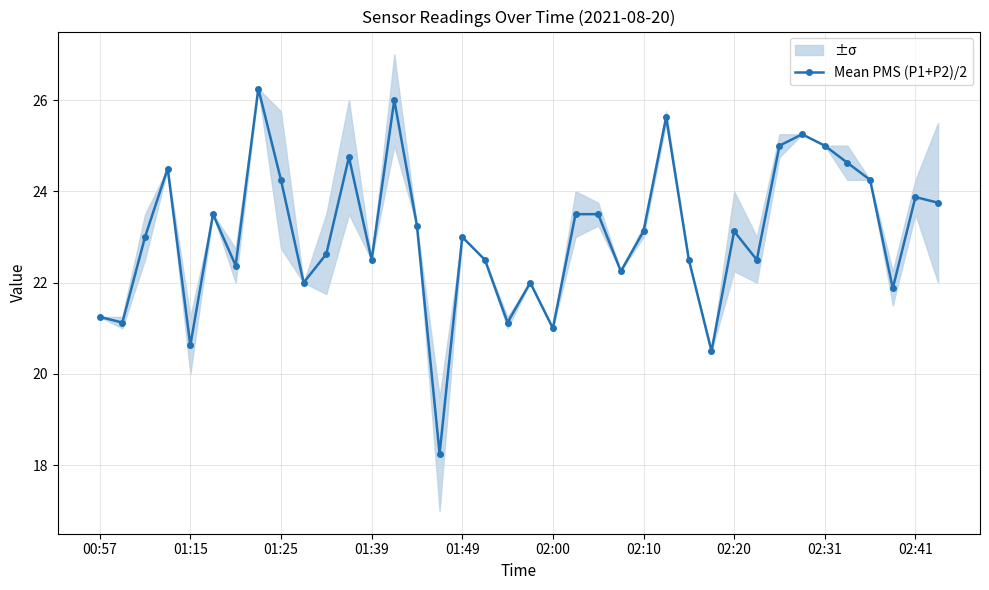

What is the maximum value shown in the chart?

26.2